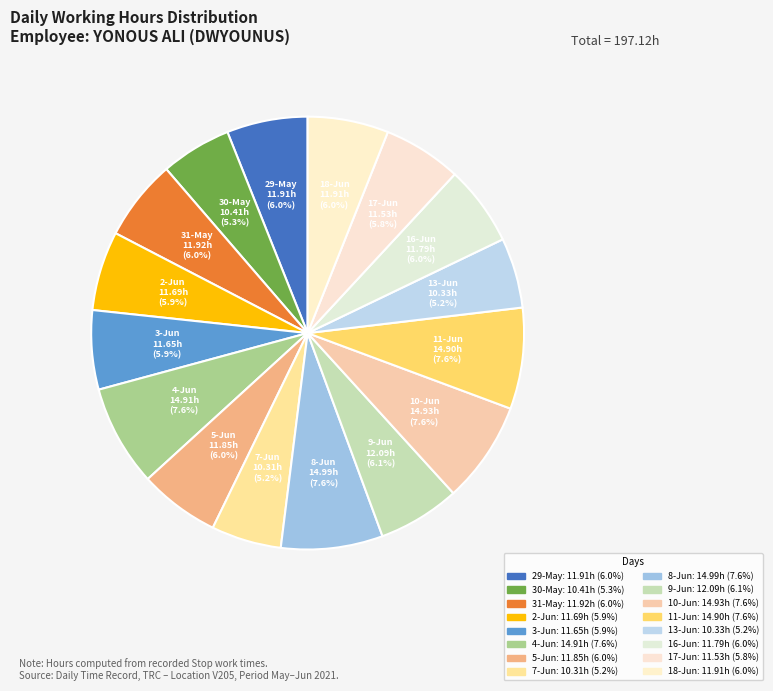

How many slices are in this pie chart?

16